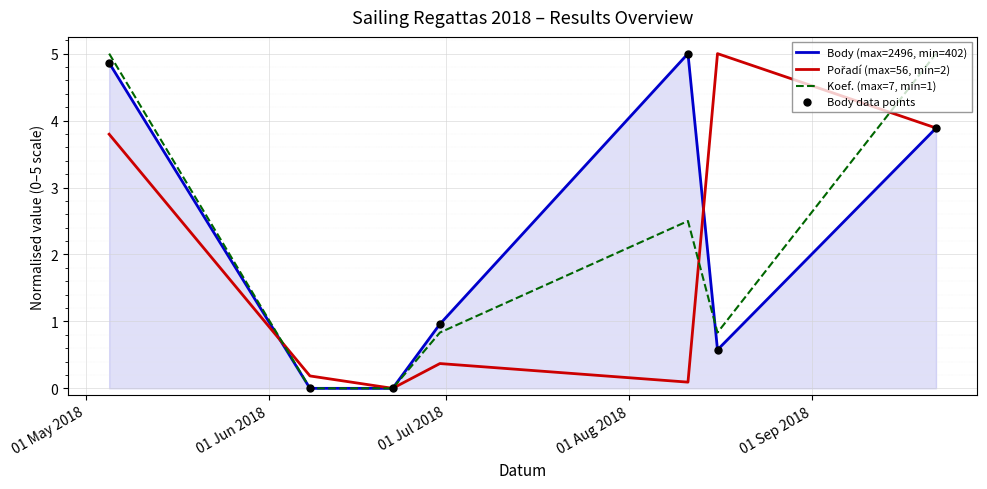

What is the maximum value shown in the chart?

5.0